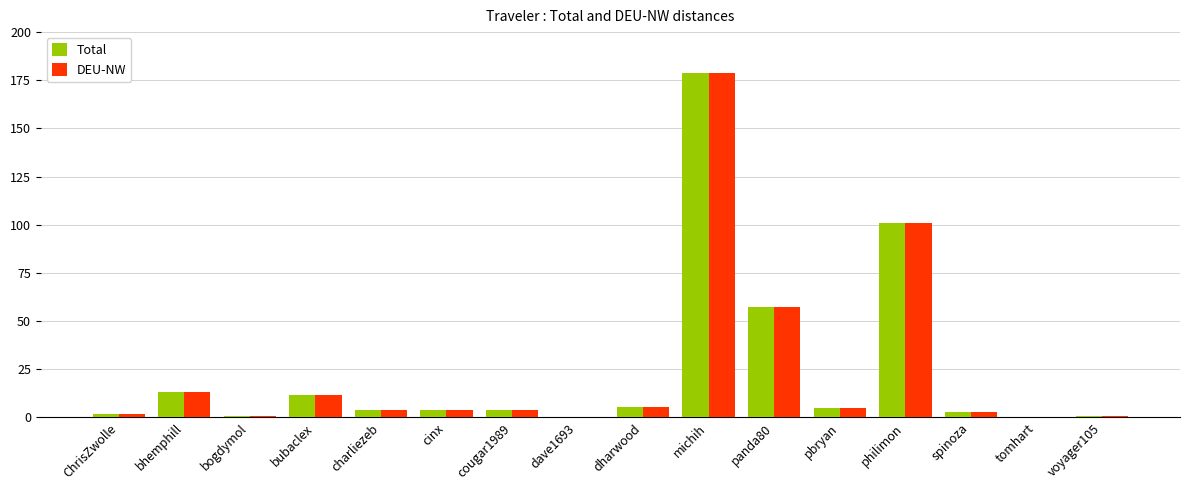

Is it true that Total equals 5.4 at dharwood?

True